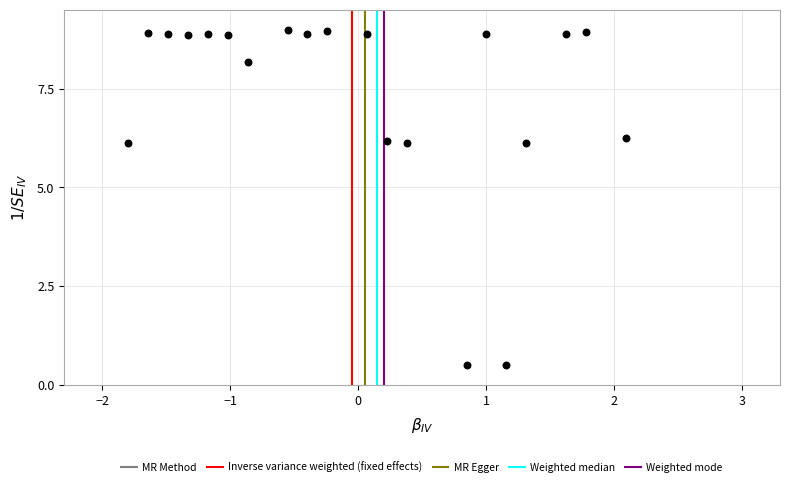

What is the range of X values (max minus min)?

3.9